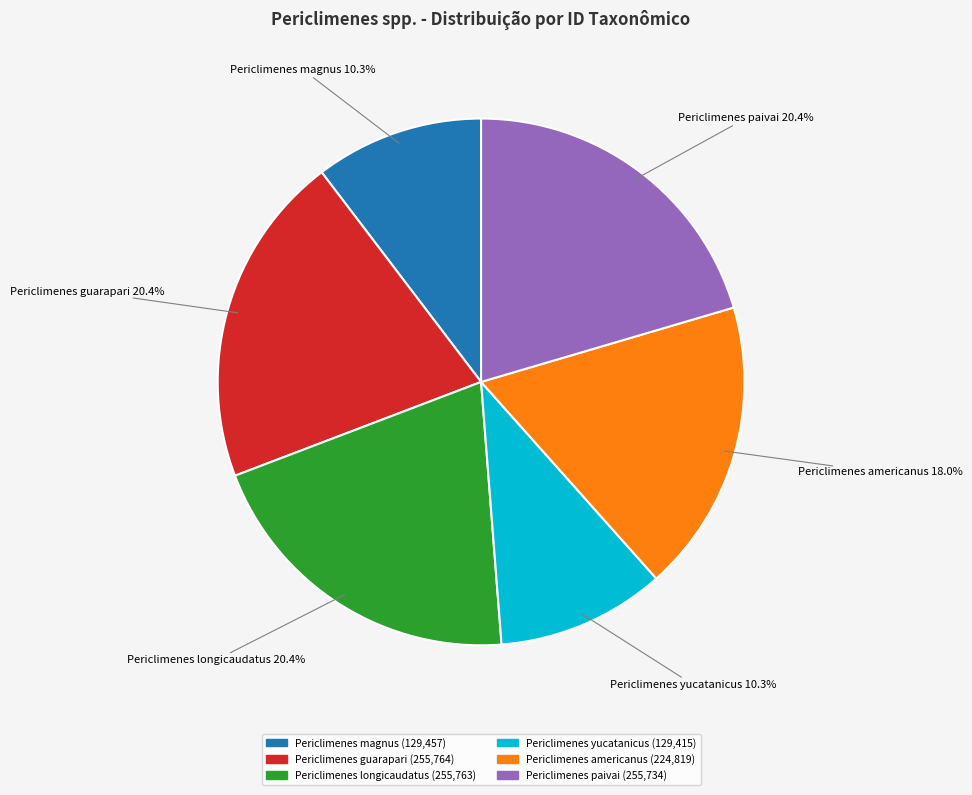

True or false: Periclimenes paivai accounts for 27% of the total.

False